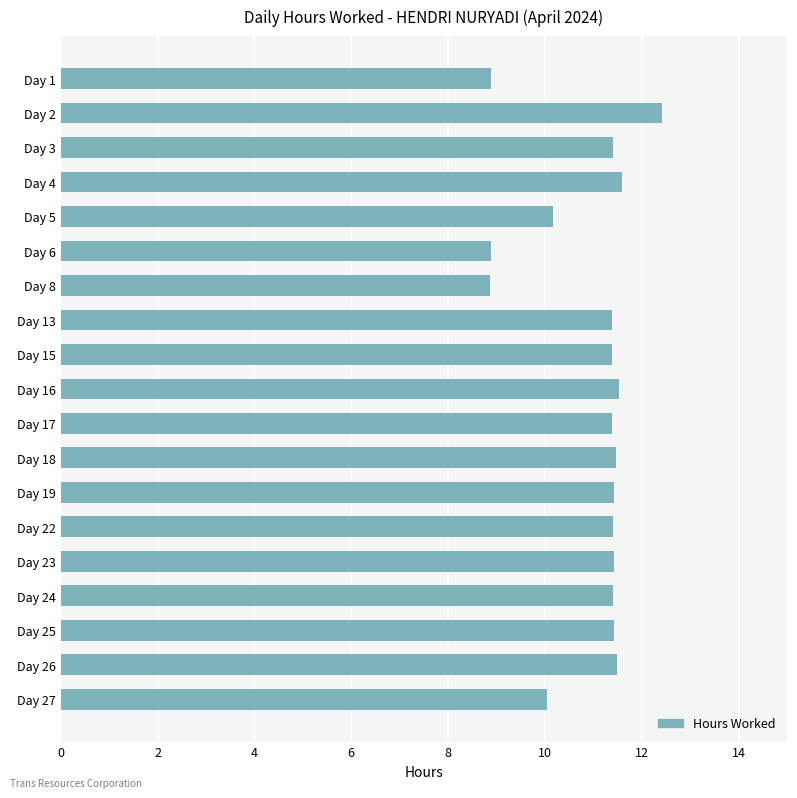

What is the ratio of the value at Day 6 to the value at Day 4?

0.8